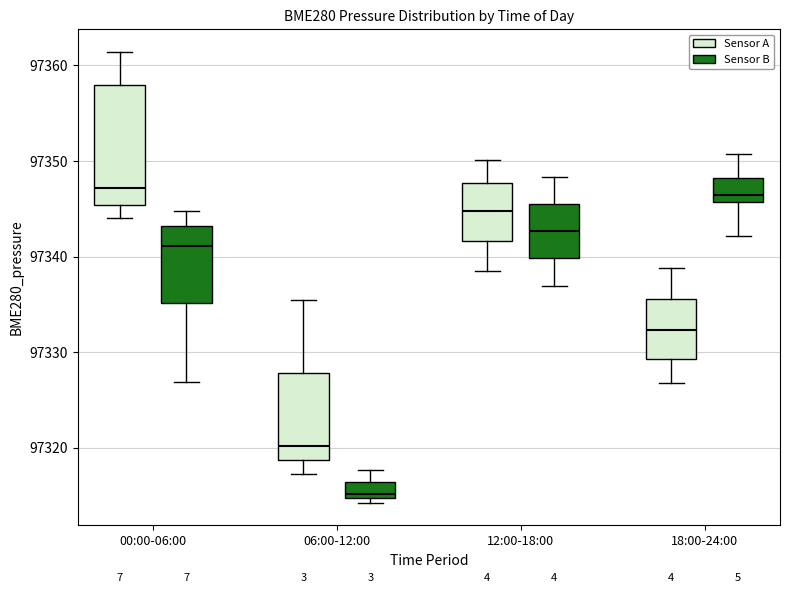

Where does the upper whisker of the box for 00:00-06:00 (Sensor A) end on the y-axis? The values are not printed on the chart, so give them approximately, as read against the axis.

97361